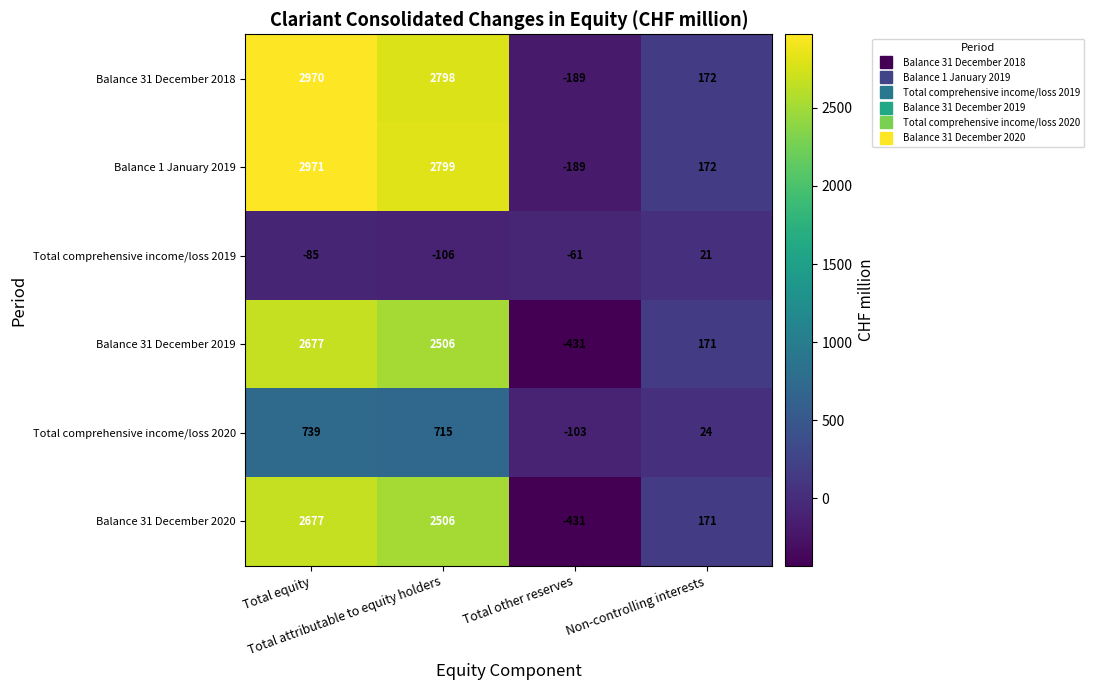

Which series has the largest total across all categories?

Balance 1 January 2019